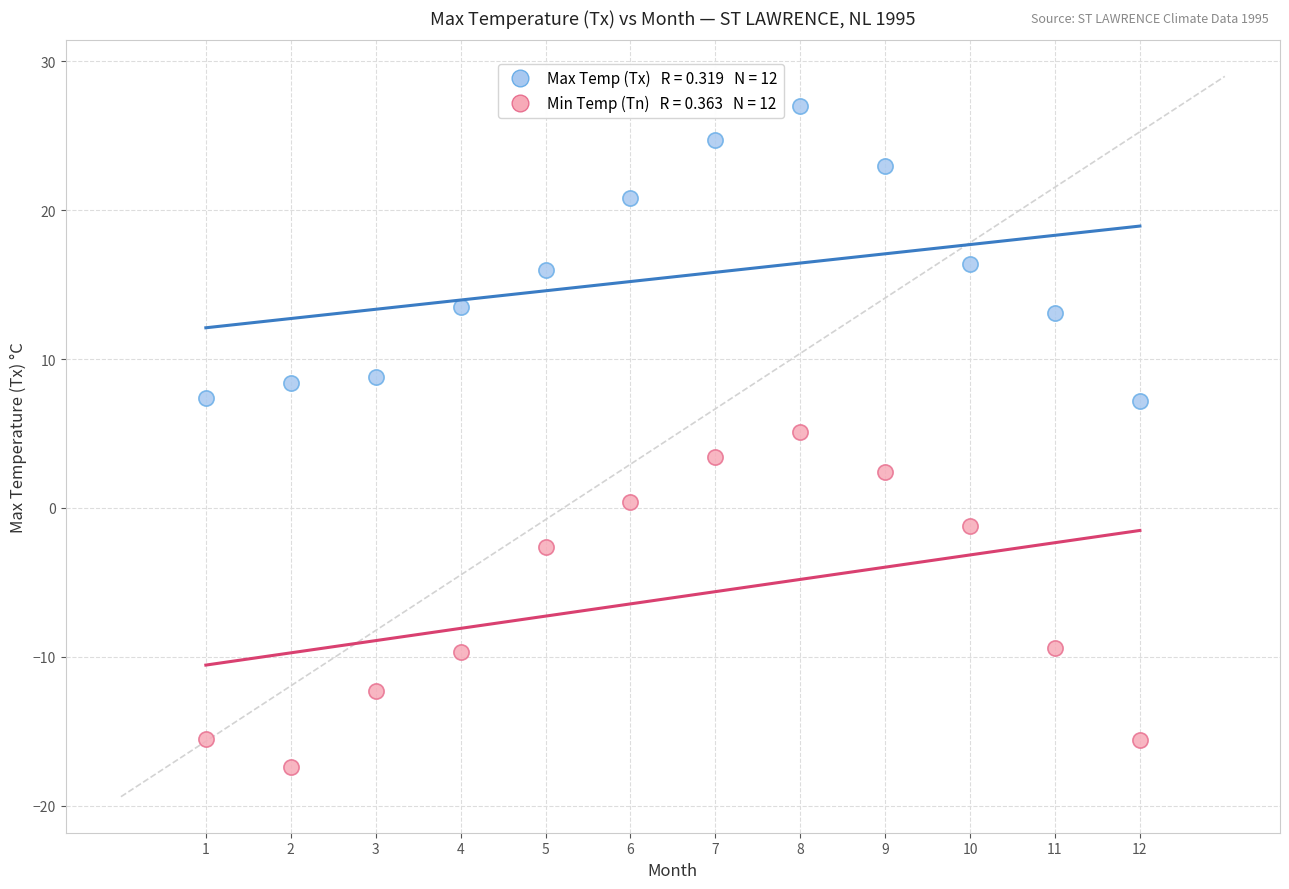

Across all data points, what is the range of X values (max minus min)?

11.0